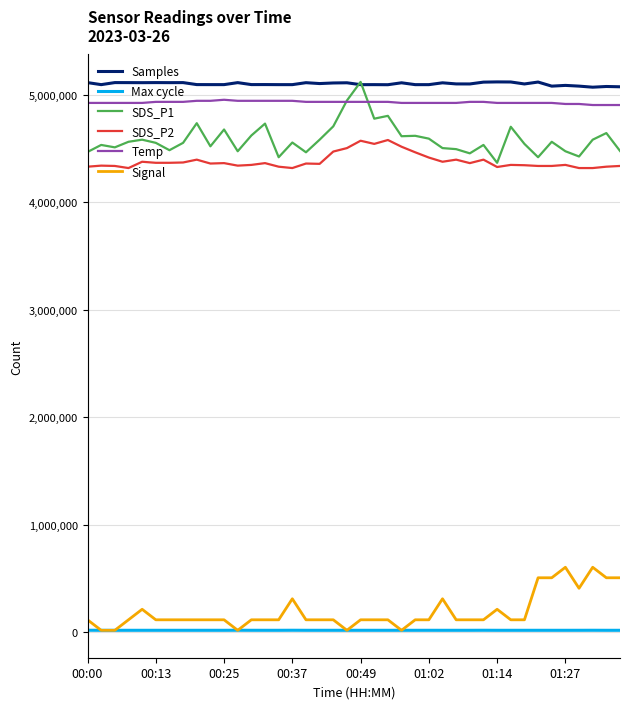

What is the lowest value of the Samples series?

5069211